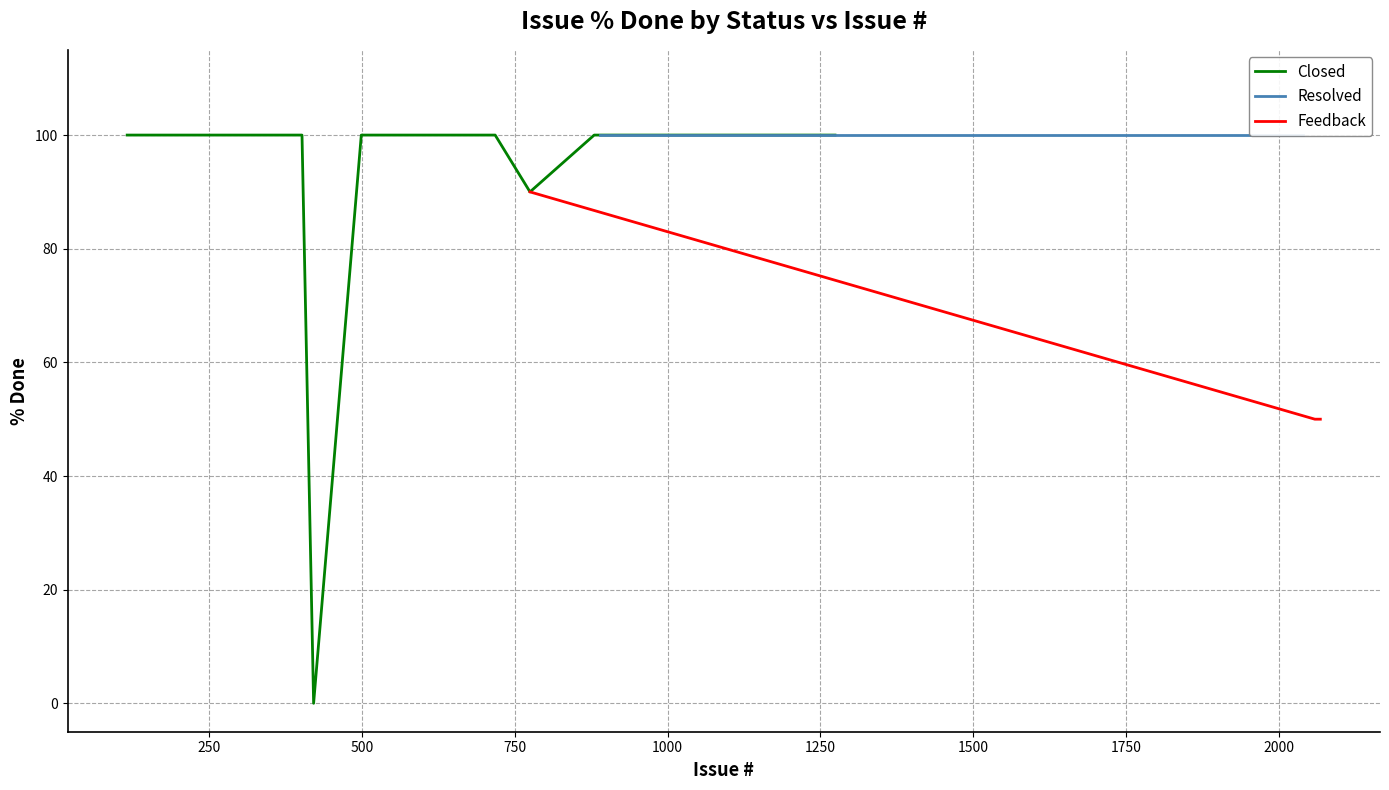

What is the highest value of the Closed series?

100